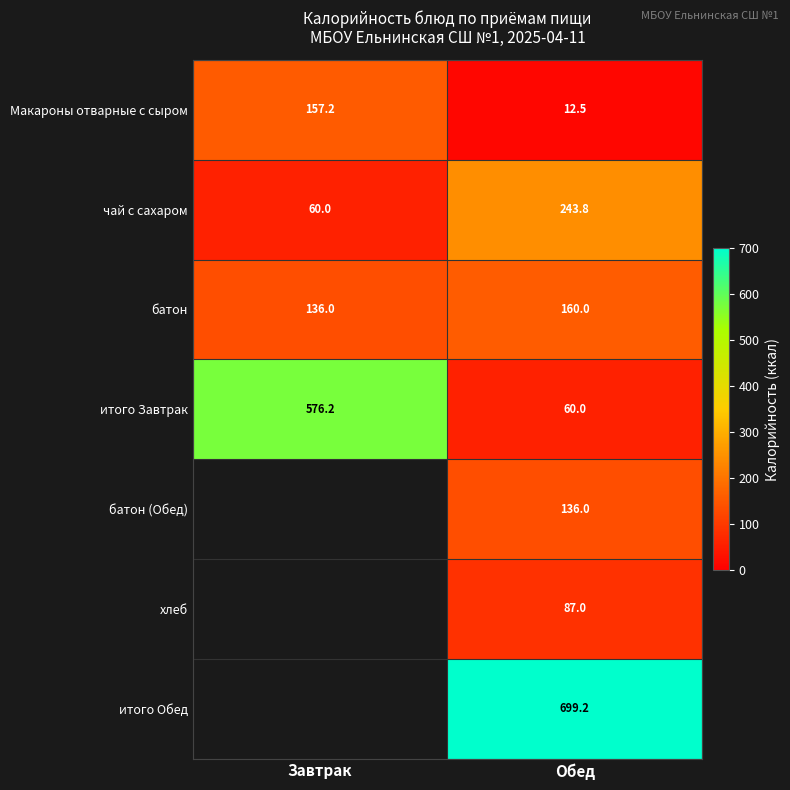

List the labels in order of батон value, largest first.

Обед, Завтрак